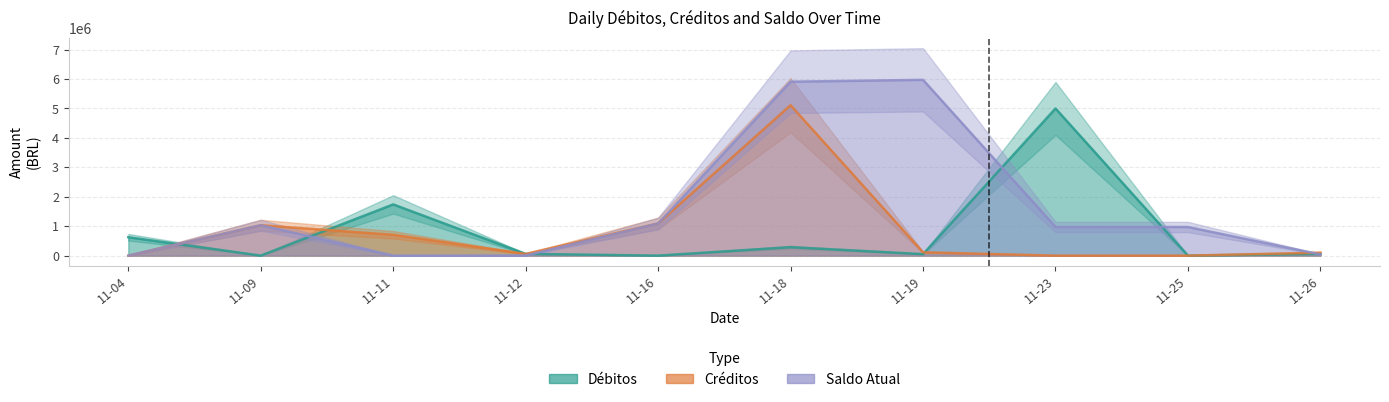

List the series in order of their peak value, highest first.

Saldo Atual, Créditos, Débitos